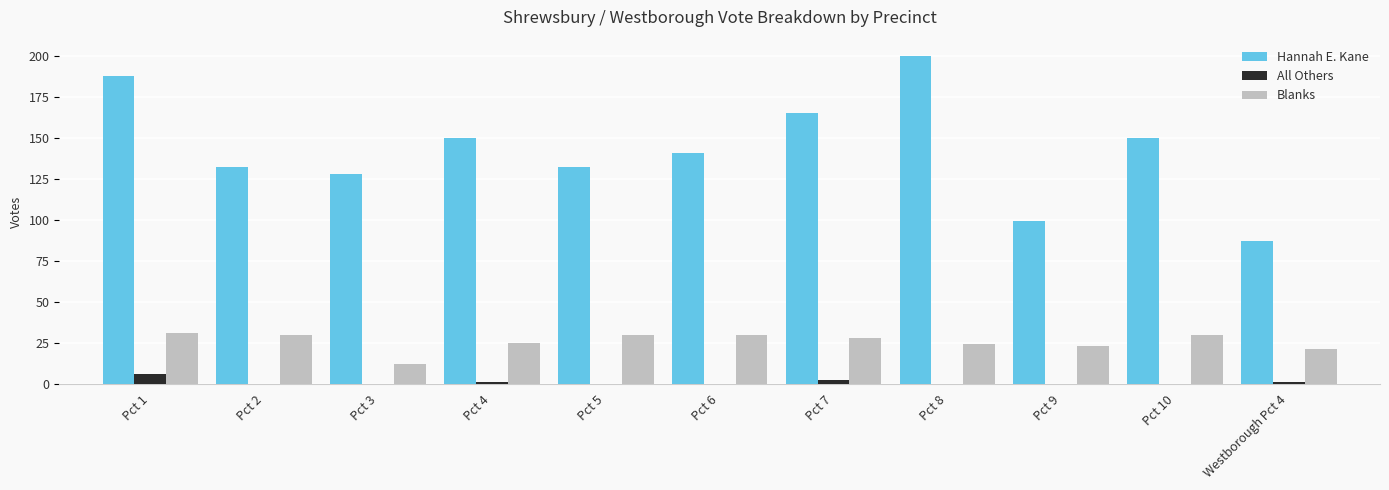

Which label corresponds to the largest value in the chart?

Pct 8